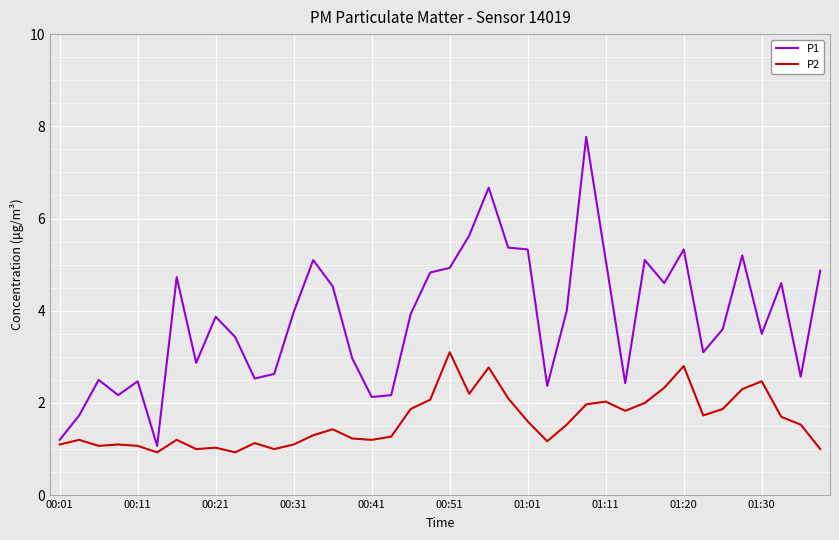

Which series has the largest total across all categories?

P1